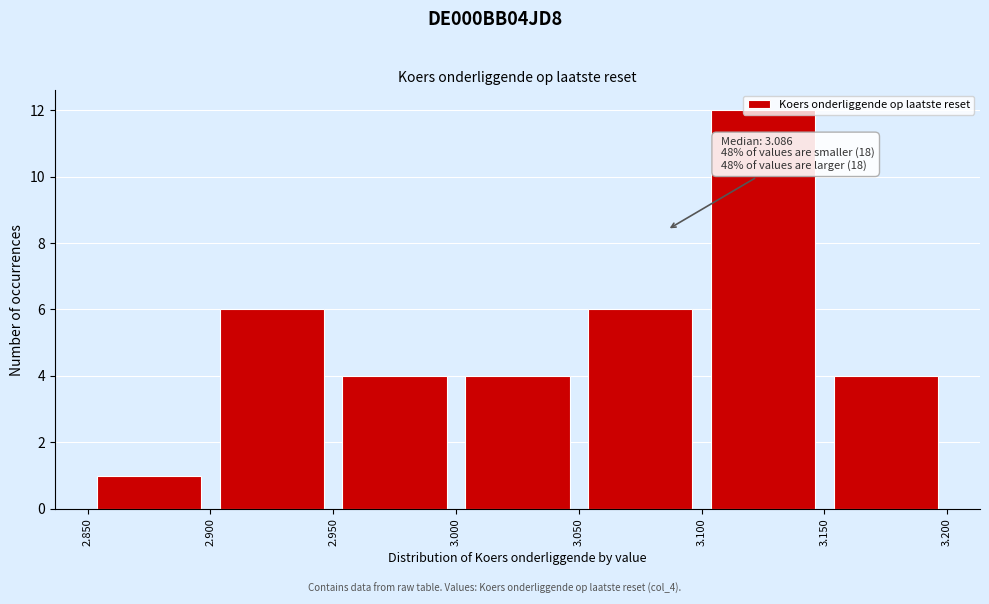

Which range on the x-axis has the tallest bar?

3.100 to 3.150